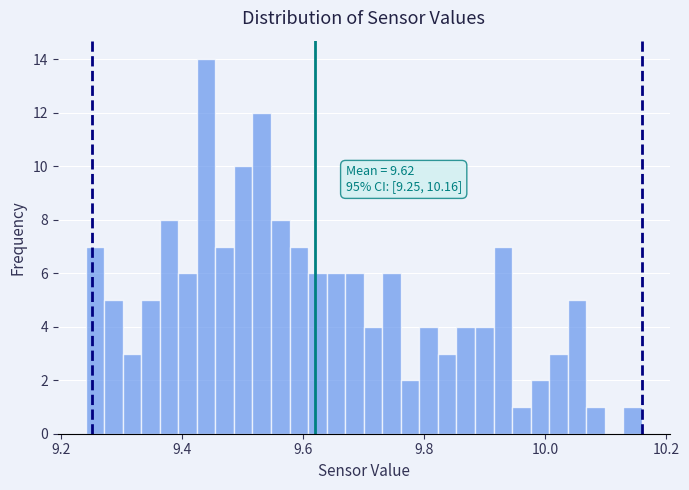

Read against the x-axis, roughly where is the centre of the tallest bar?

9.44